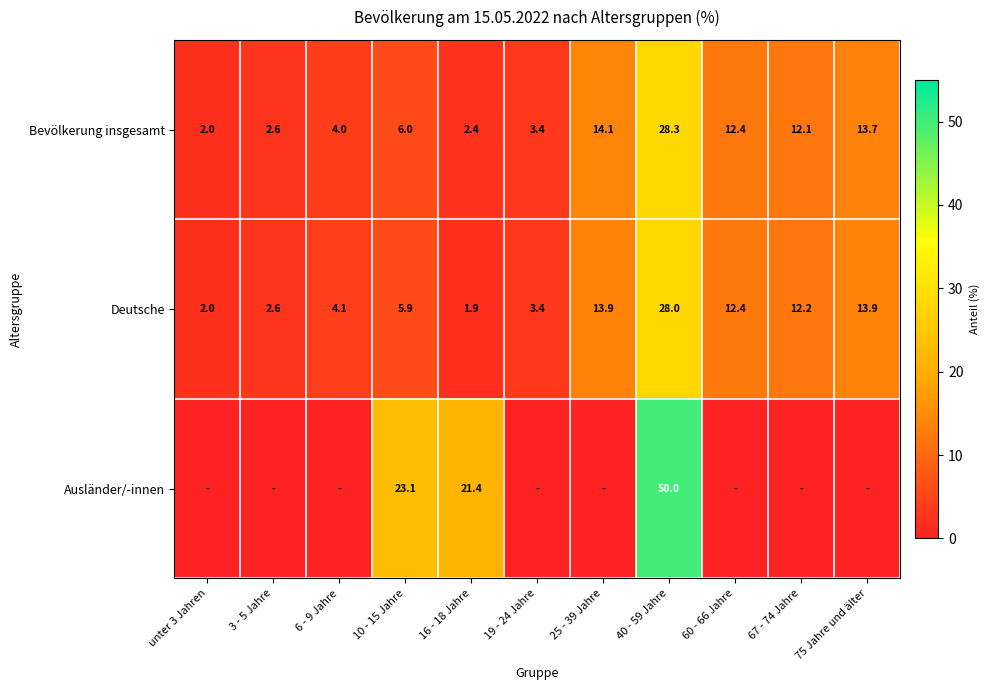

Between 67 - 74 Jahre and 6 - 9 Jahre, which is larger?

67 - 74 Jahre